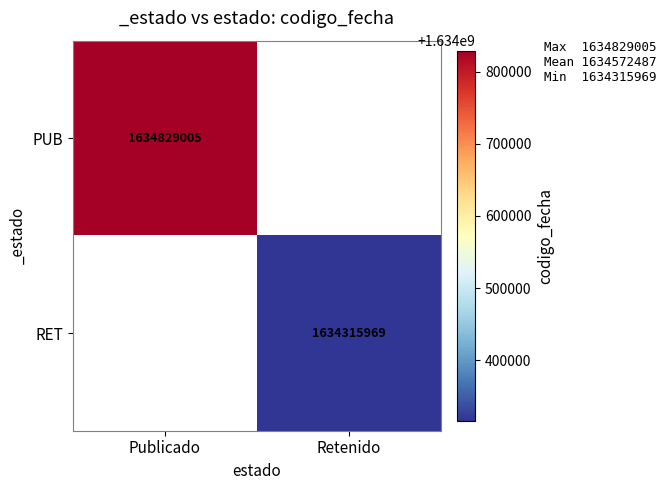

True or false: PUB has a value of 2620182783.4 at Publicado.

False